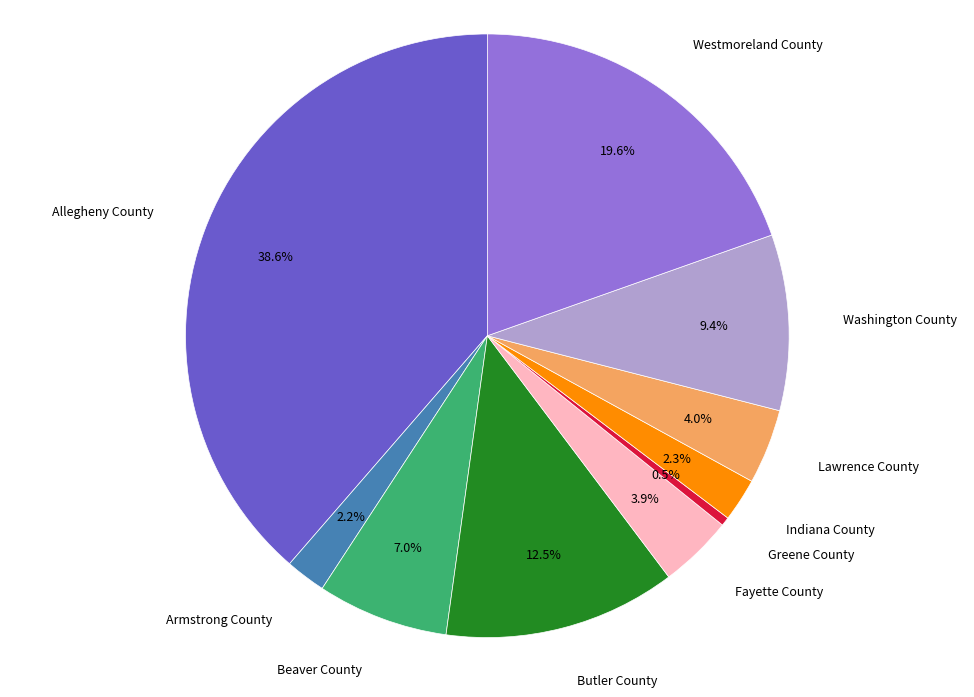

To the nearest percent, what is the difference between the largest and smallest slice percentages?

38%